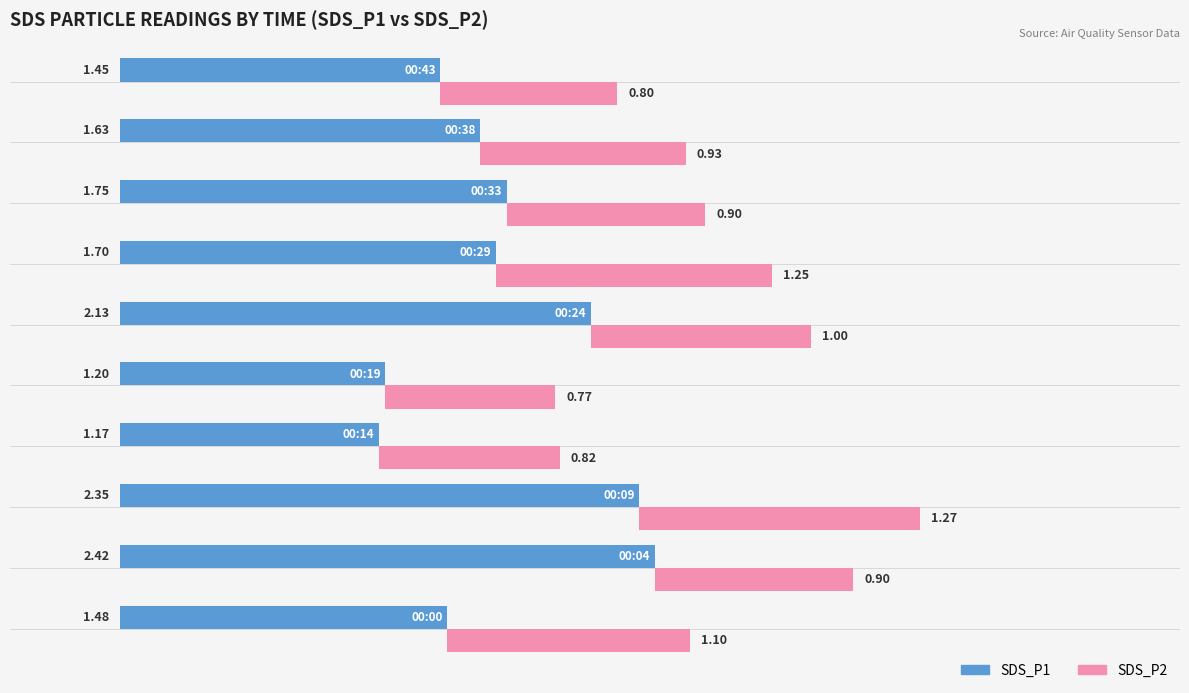

What is the maximum value shown in the chart?

2.4